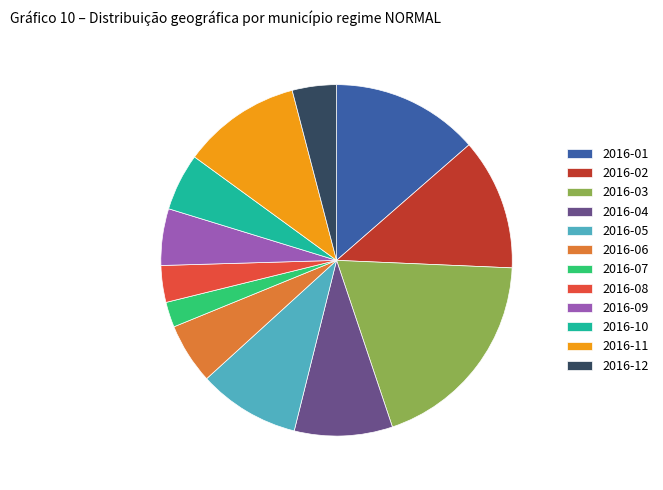

Do 2016-01 and 2016-02 together represent more than half of the pie?

No